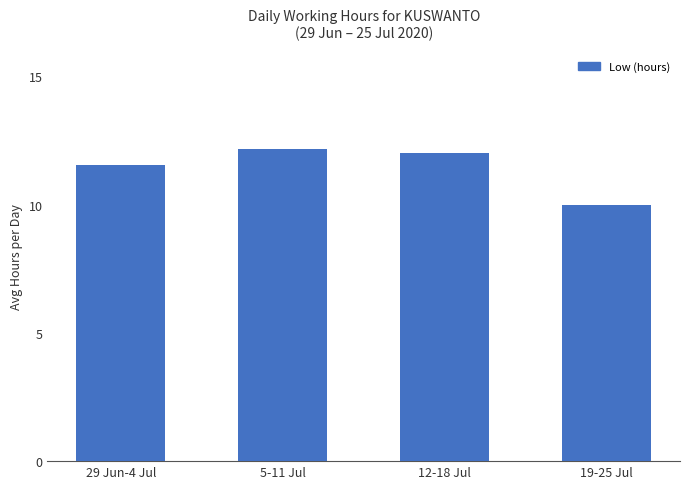

Count the number of categories in the chart.

4